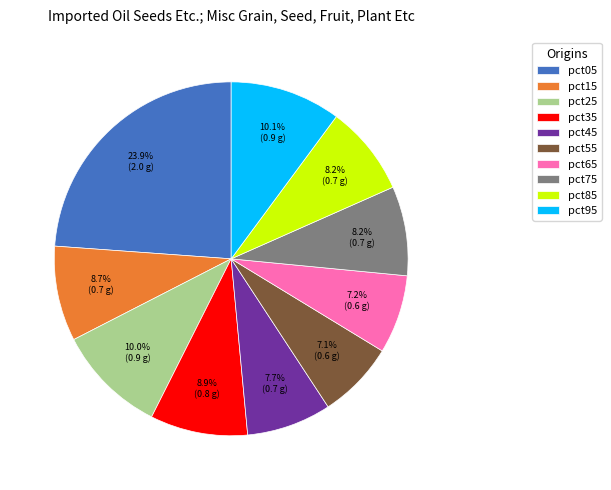

To the nearest percent, what portion does pct25 represent?

10%